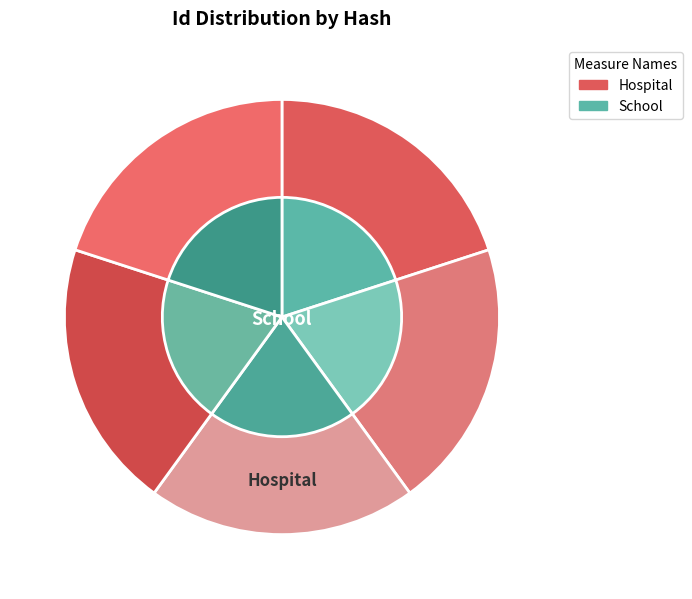

Which slice is the largest?

578C54B0EEE8F0454C930985039F8897